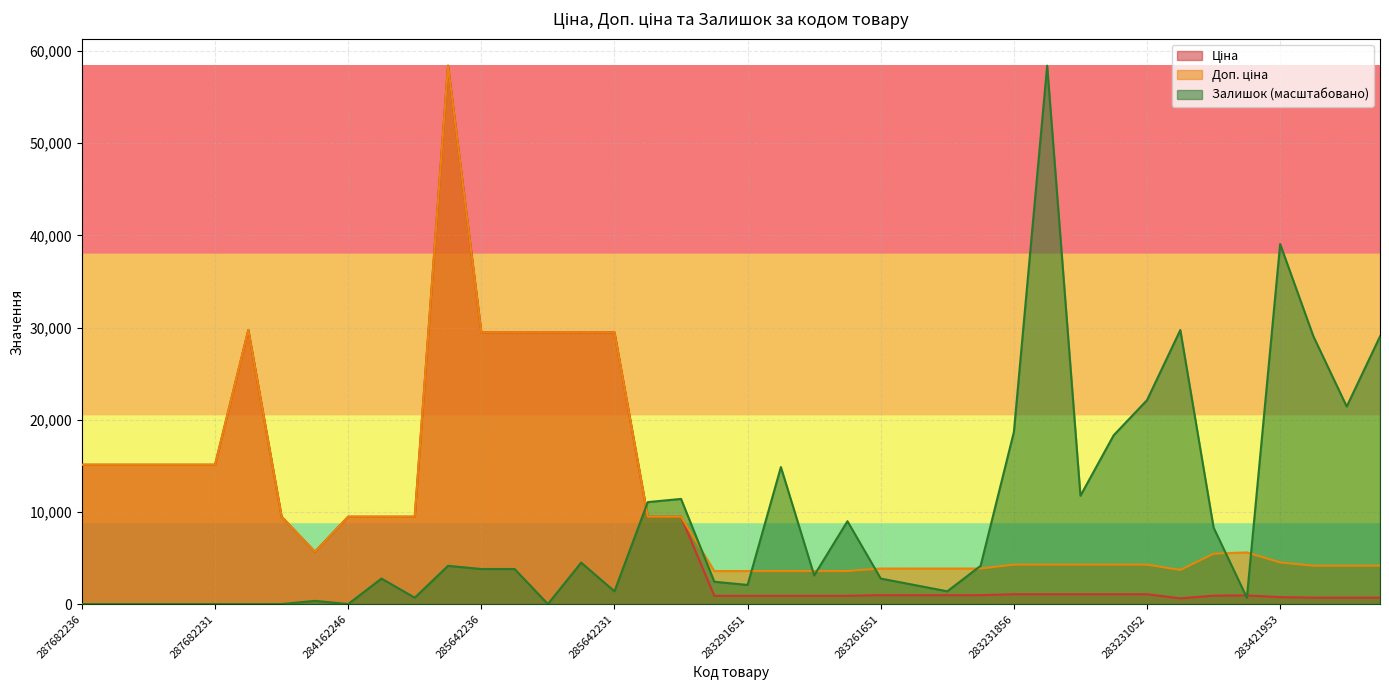

What is the sum of the Ціна values at 284162210 and 283411055?

10174.3